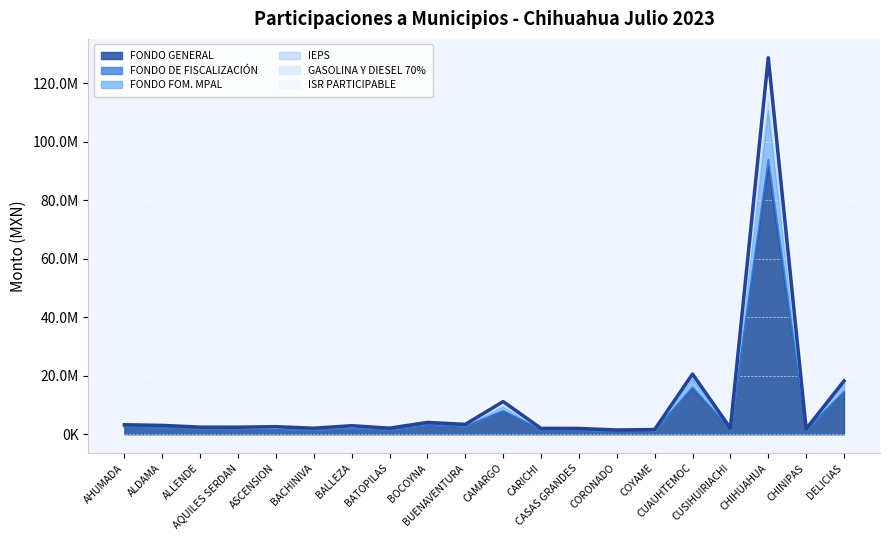

What is the label of the 14th point from the right?

BALLEZA